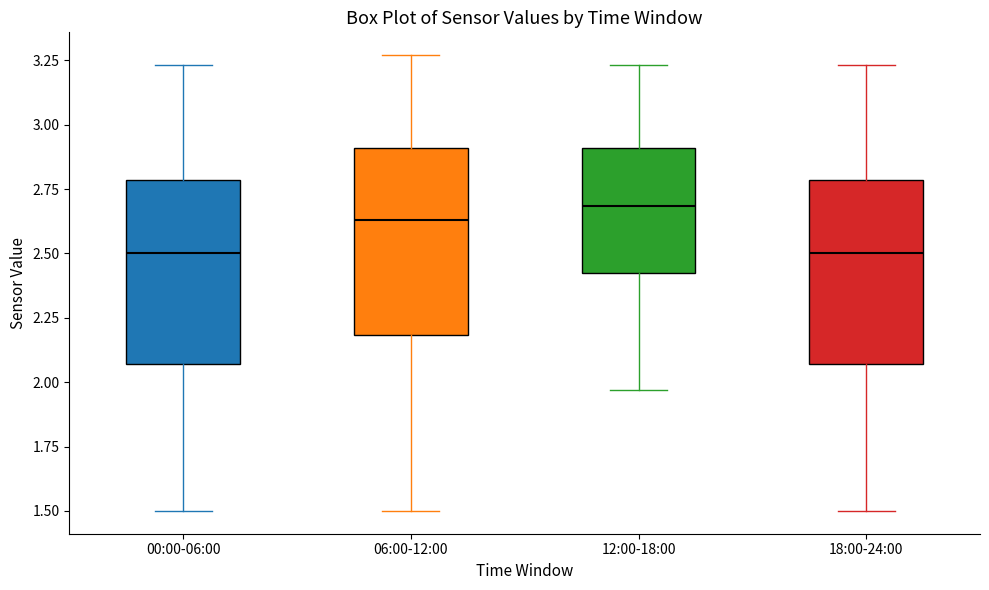

Reading left to right, read every box against the y-axis: the position of its median line, the range the box covers, and the ends of its whiskers. The values are not printed on the chart, so give them approximately, as read against the axis.

00:00-06:00: median 2.50, box 2.05 to 2.80, whiskers 1.50 to 3.25
06:00-12:00: median 2.65, box 2.20 to 2.90, whiskers 1.50 to 3.25
12:00-18:00: median 2.70, box 2.40 to 2.90, whiskers 1.95 to 3.25
18:00-24:00: median 2.50, box 2.05 to 2.80, whiskers 1.50 to 3.25